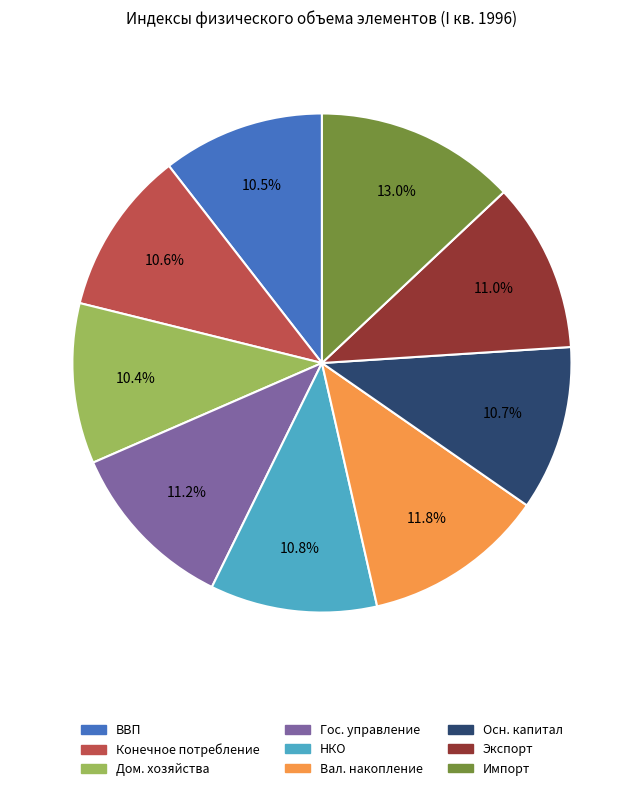

Is there a majority slice in this chart?

No